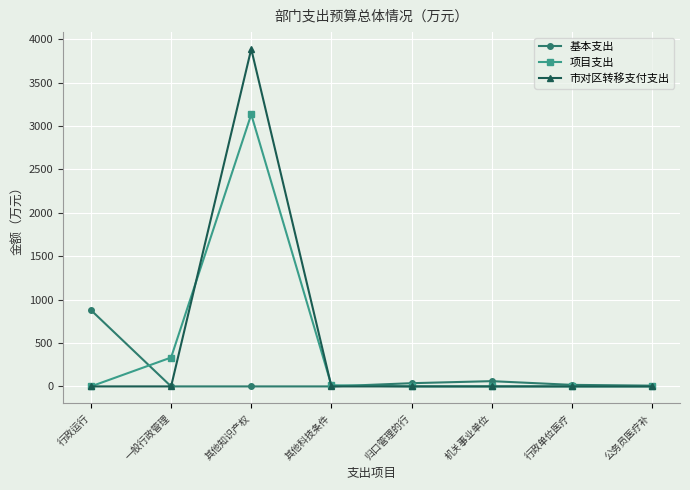

What is the label of the 3rd point from the right?

机关事业单位